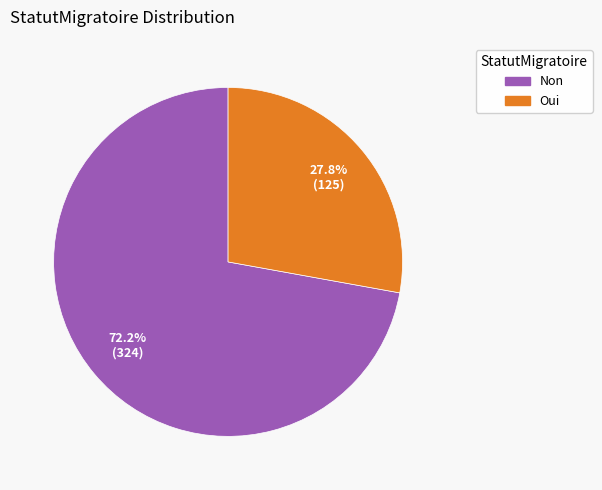

How many slices are in this pie chart?

2